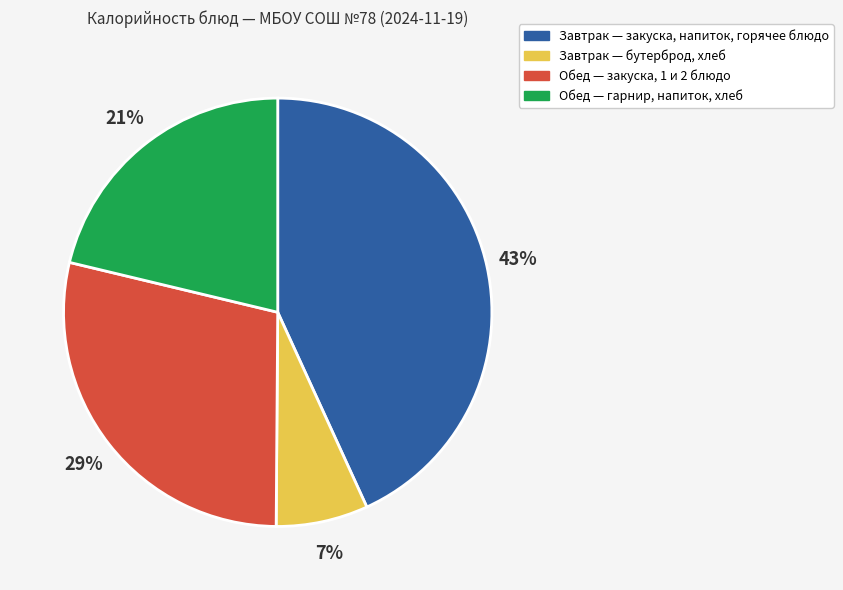

To the nearest percent, what is the average slice percentage?

25%